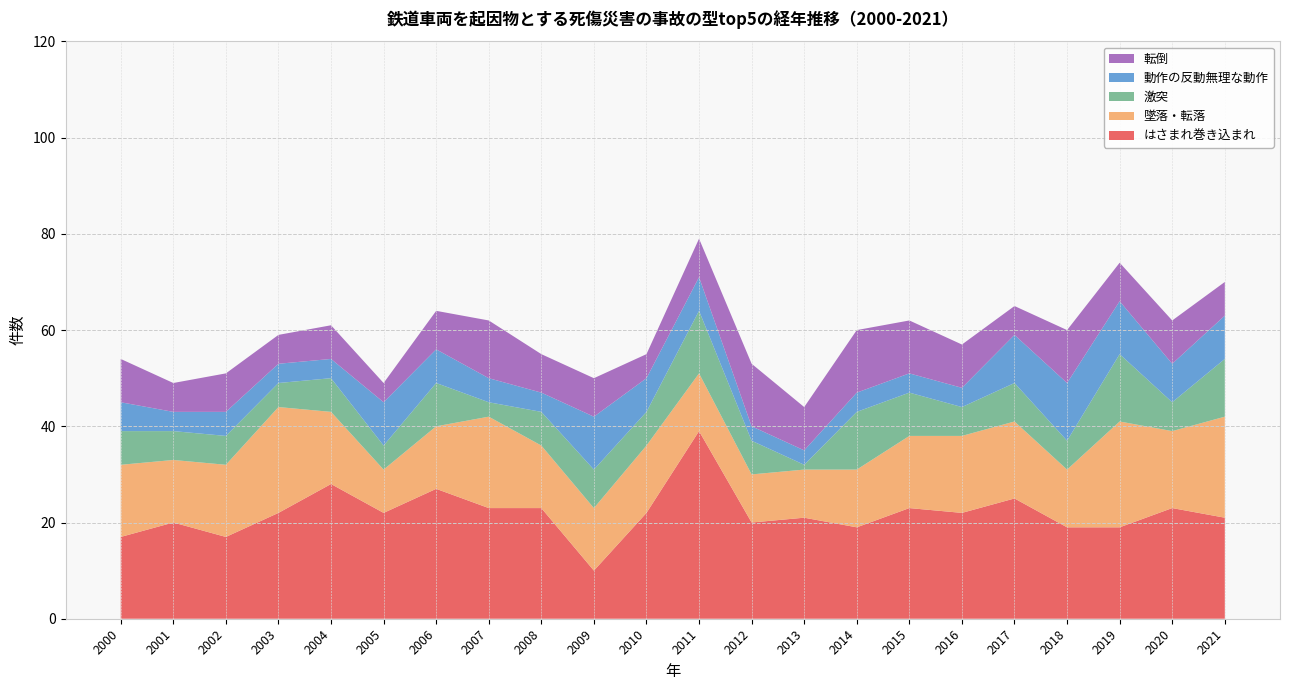

Reading left to right, transcribe all the data shown in this chart.

はさまれ巻き込まれ: 2000=17	2001=20	2002=17	2003=22	2004=28	2005=22	2006=27	2007=23	2008=23	2009=10	2010=22	2011=39	2012=20	2013=21	2014=19	2015=23	2016=22	2017=25	2018=19	2019=19	2020=23	2021=21
墜落・転落: 2000=15	2001=13	2002=15	2003=22	2004=15	2005=9	2006=13	2007=19	2008=13	2009=13	2010=14	2011=12	2012=10	2013=10	2014=12	2015=15	2016=16	2017=16	2018=12	2019=22	2020=16	2021=21
激突: 2000=7	2001=6	2002=6	2003=5	2004=7	2005=5	2006=9	2007=3	2008=7	2009=8	2010=7	2011=13	2012=7	2013=1	2014=12	2015=9	2016=6	2017=8	2018=6	2019=14	2020=6	2021=12
動作の反動無理な動作: 2000=6	2001=4	2002=5	2003=4	2004=4	2005=9	2006=7	2007=5	2008=4	2009=11	2010=7	2011=7	2012=3	2013=3	2014=4	2015=4	2016=4	2017=10	2018=12	2019=11	2020=8	2021=9
転倒: 2000=9	2001=6	2002=8	2003=6	2004=7	2005=4	2006=8	2007=12	2008=8	2009=8	2010=5	2011=8	2012=13	2013=9	2014=13	2015=11	2016=9	2017=6	2018=11	2019=8	2020=9	2021=7